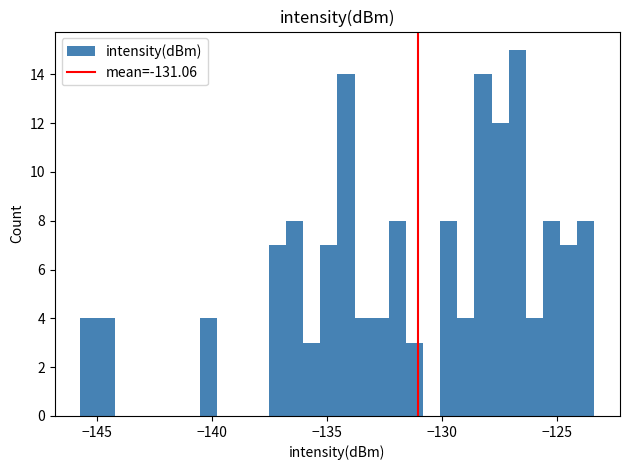

Around what value on the x-axis is the tallest bar? Give the approximate position of its centre, as read against the axis.

-126.5